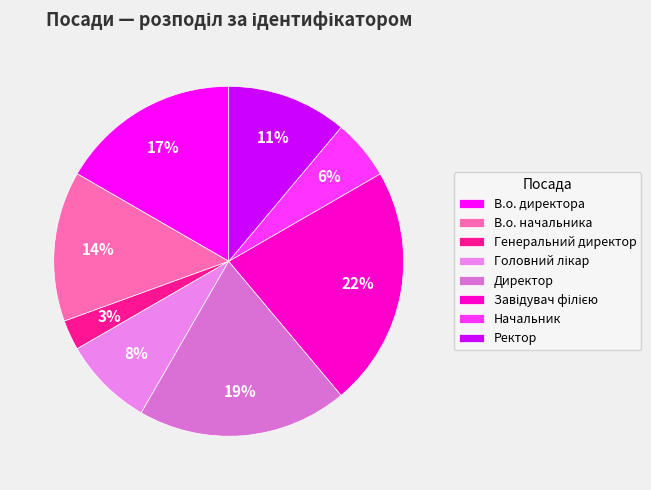

What is the smallest slice in the pie chart?

Генеральний директор